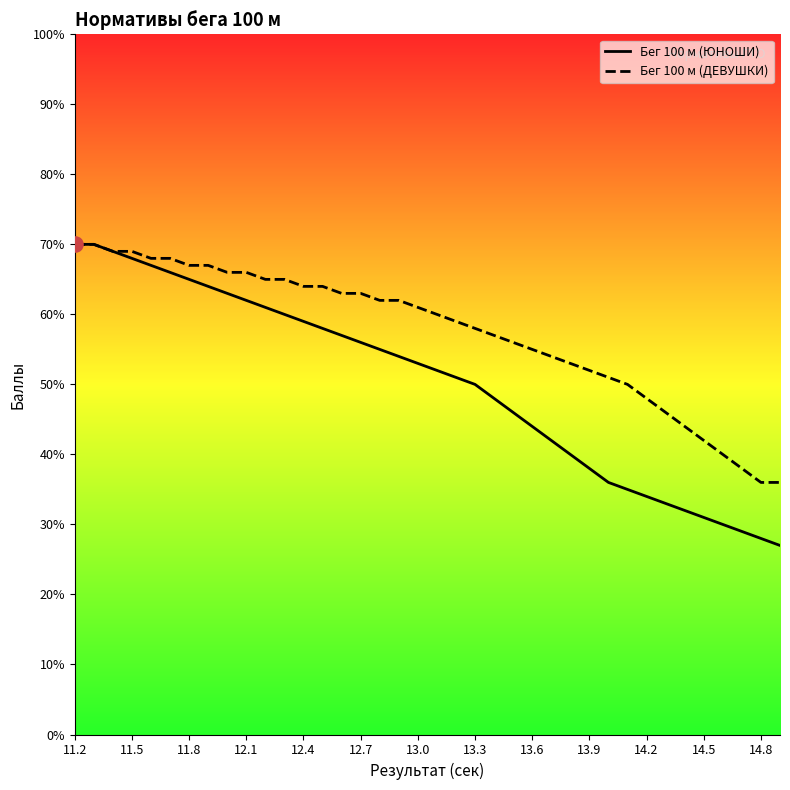

Which series has the largest total across all categories?

Бег 100 м (ДЕВУШКИ)